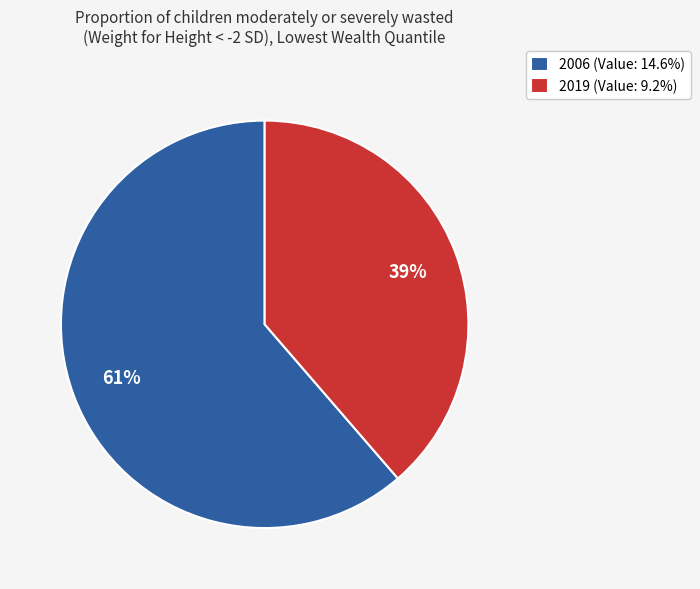

Combined, do 2006 (Value: 14.6%) and 2019 (Value: 9.2%) account for over 50%?

Yes